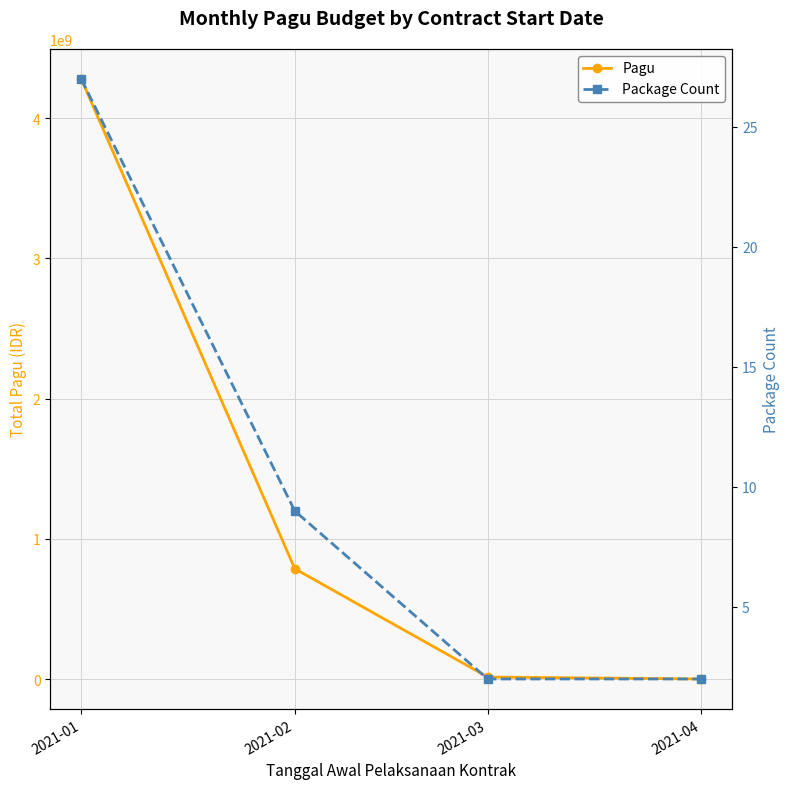

At how many categories does at least one series exceed 3962123550?

1